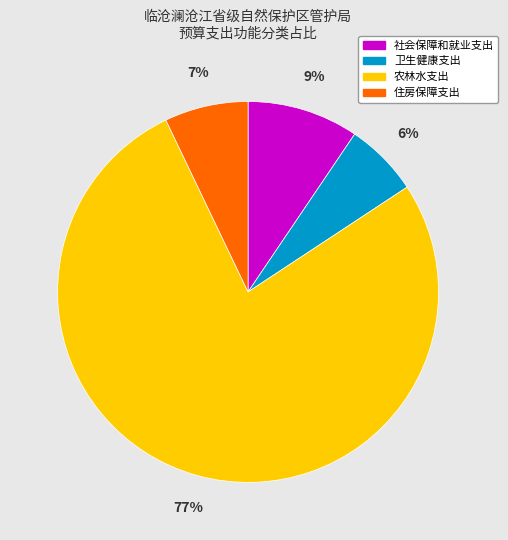

Rank the categories by value from highest to lowest.

农林水支出, 社会保障和就业支出, 住房保障支出, 卫生健康支出